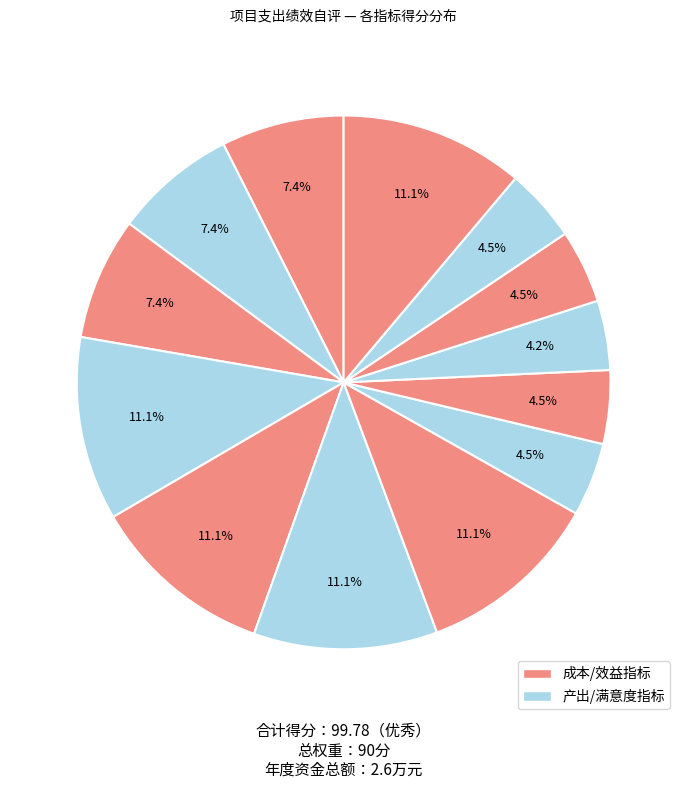

How many slices are in this pie chart?

13